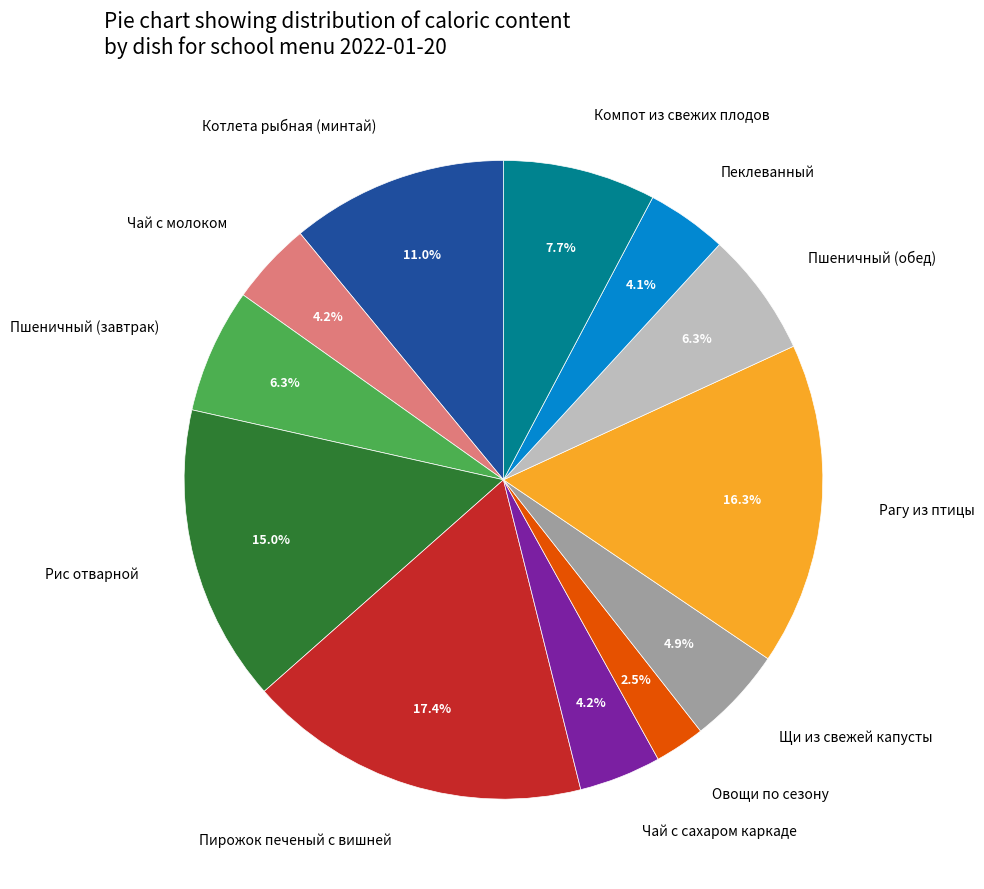

Which slice is the smallest?

Овощи по сезону